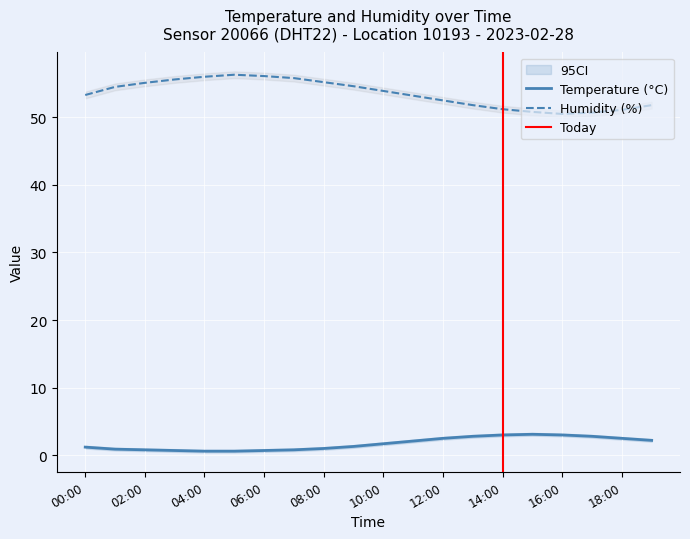

What is the label of the 15th point from the right?

05:00